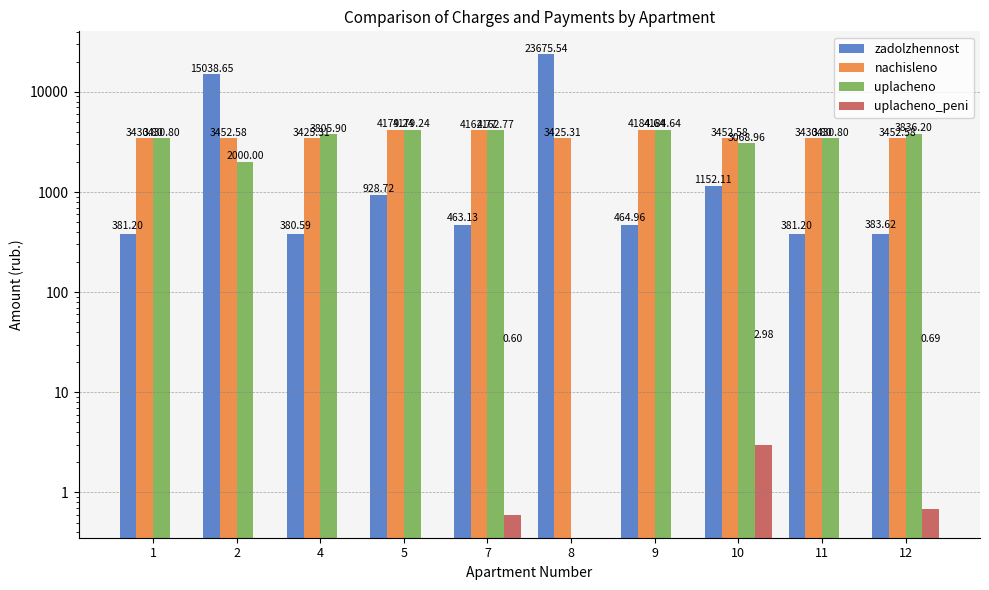

How many positive values does the uplacheno_peni series have?

3